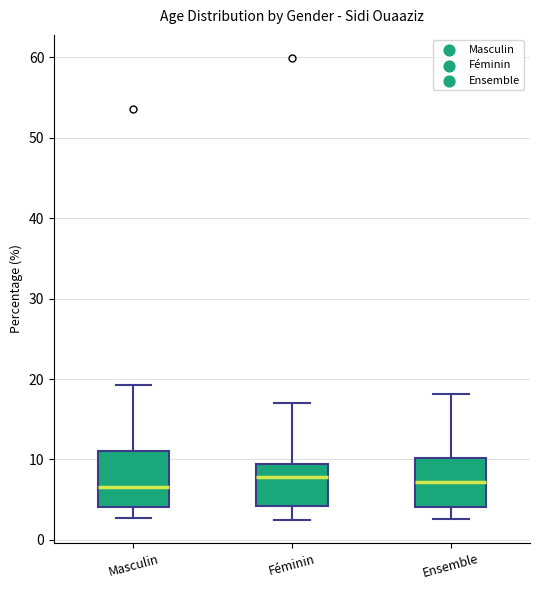

Reading left to right, read every box against the y-axis: the position of its median line, the range the box covers, and the ends of its whiskers. The values are not printed on the chart, so give them approximately, as read against the axis.

Masculin: median 7, box 4 to 11, whiskers 3 to 19
Féminin: median 8, box 4 to 9, whiskers 3 to 17
Ensemble: median 7, box 4 to 10, whiskers 3 to 18